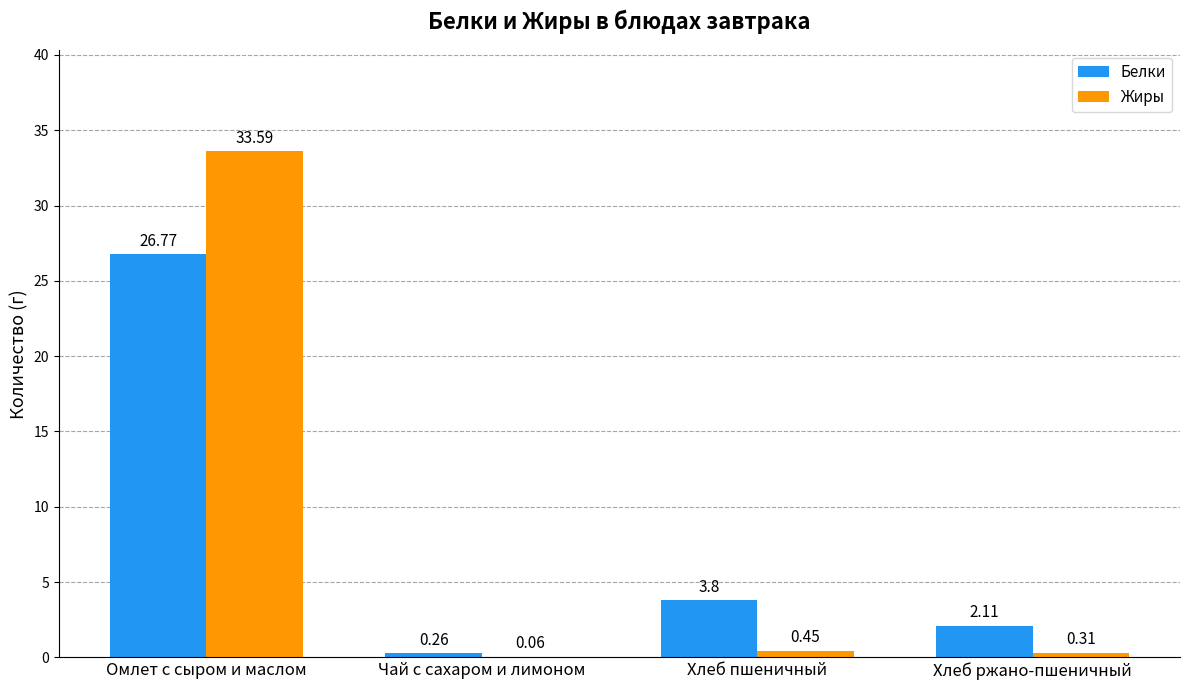

At which category does the chart reach its peak across all series?

Омлет с сыром и маслом